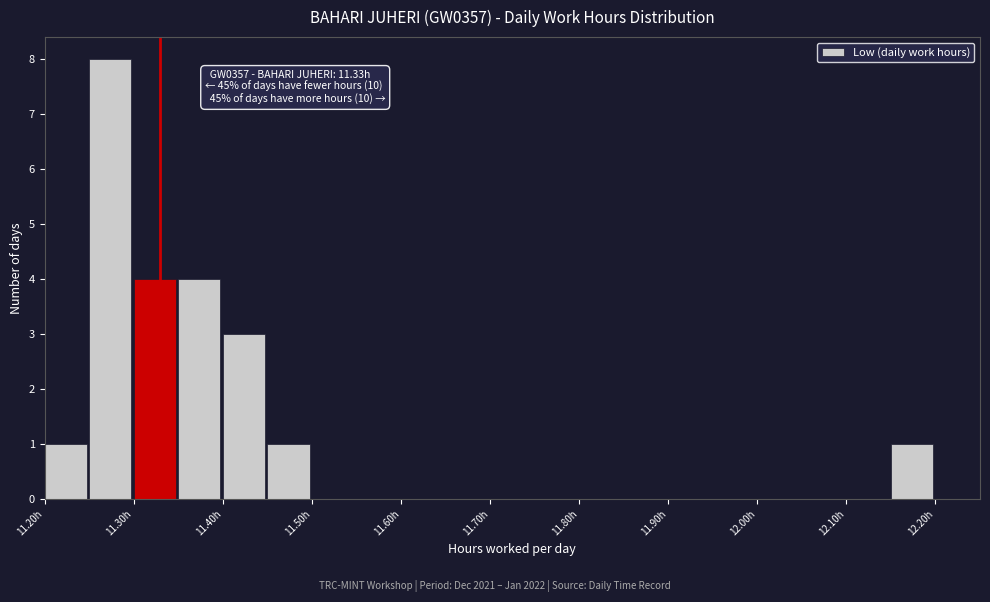

Over which range of the x-axis is the bar tallest?

11.25 to 11.30